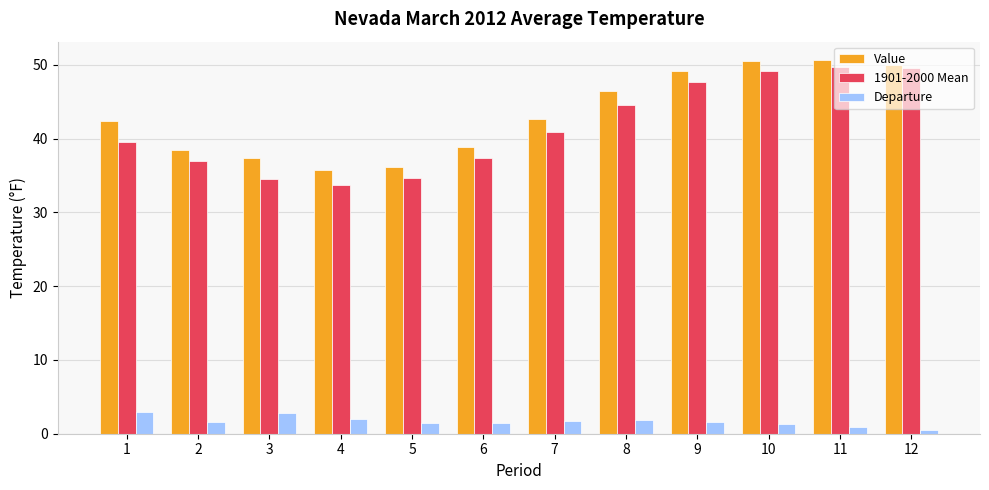

Does the chart contain stacked bars?

No